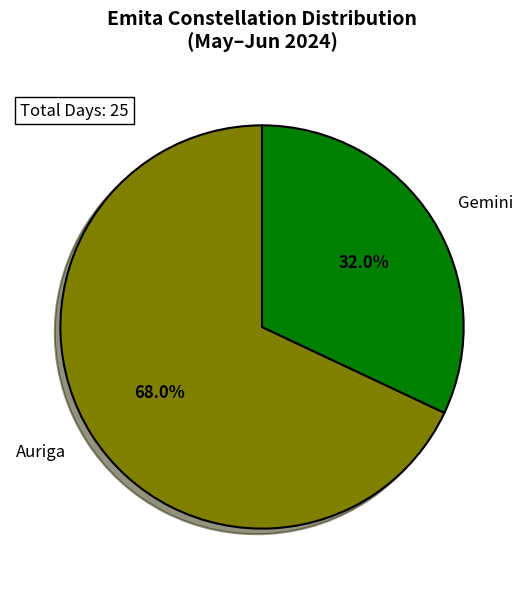

Is it true that Auriga is 80% of the pie?

False